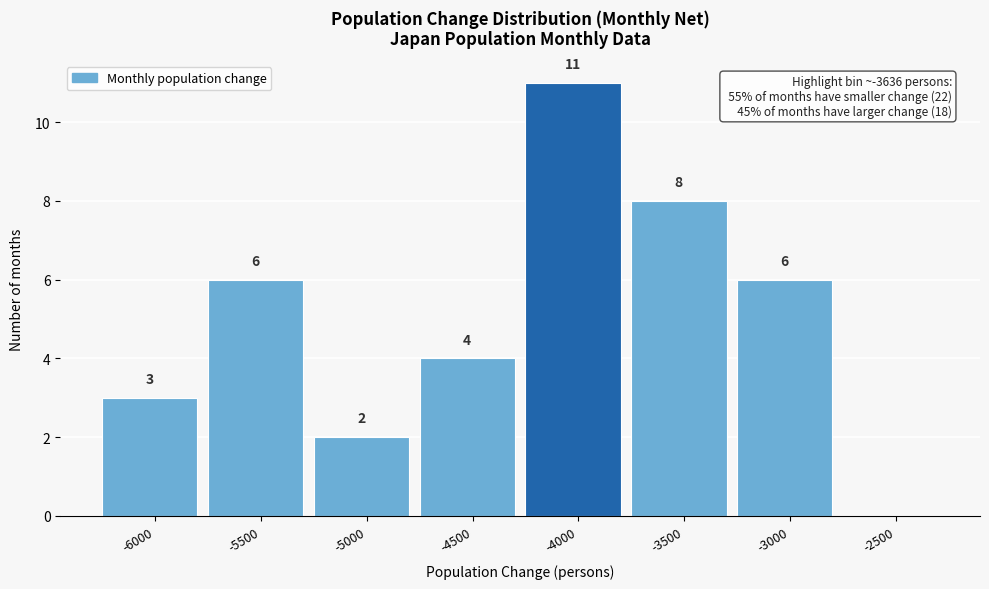

Reading left to right, extract all data points from this chart.

-6000=3	-5500=6	-5000=2	-4500=4	-4000=11	-3500=8	-3000=6	-2500=0